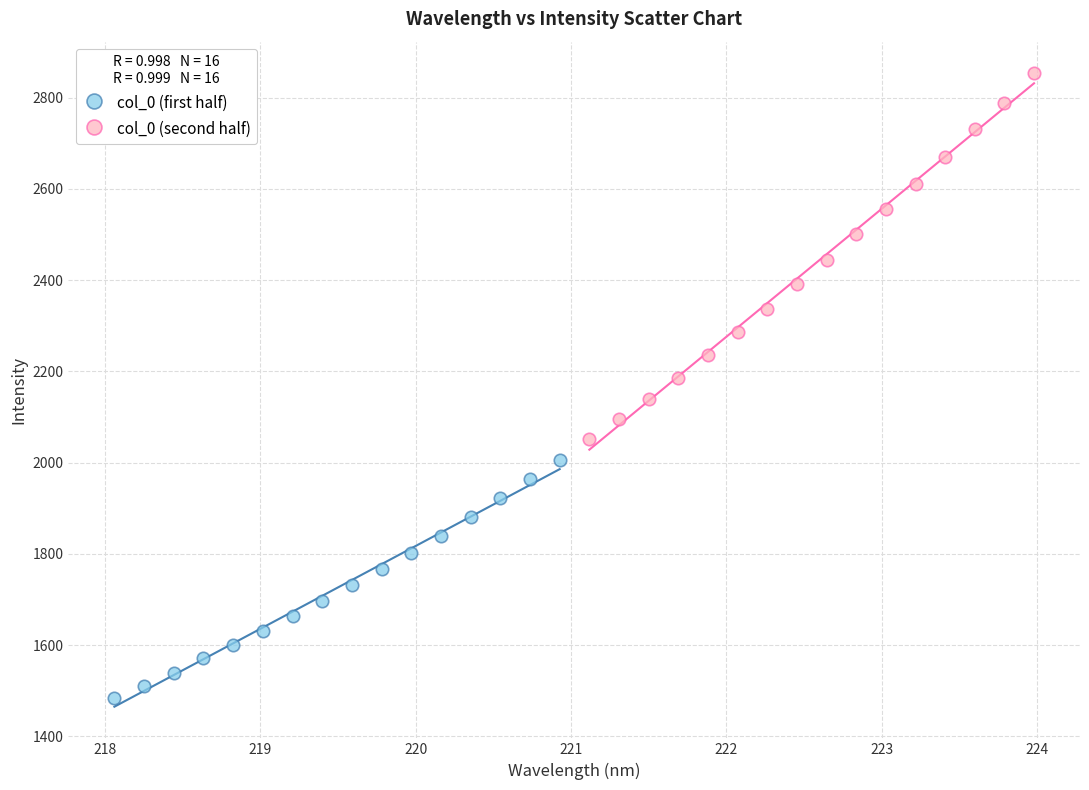

Which series has the largest Y range (max minus min)?

col_0 (second half)